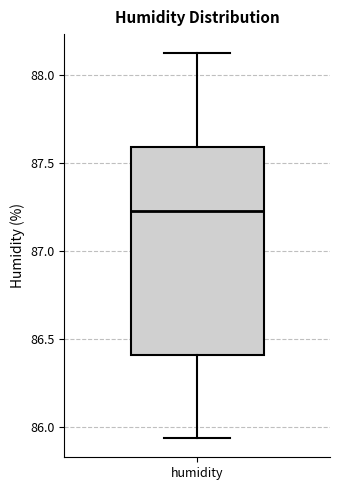

Read this box plot against the y-axis: the position of the median line, the range covered by the box, and the ends of both whiskers. The values are not printed on the chart, so give them approximately, as read against the axis.

median 87.25, box 86.40 to 87.60, whiskers 85.95 to 88.10